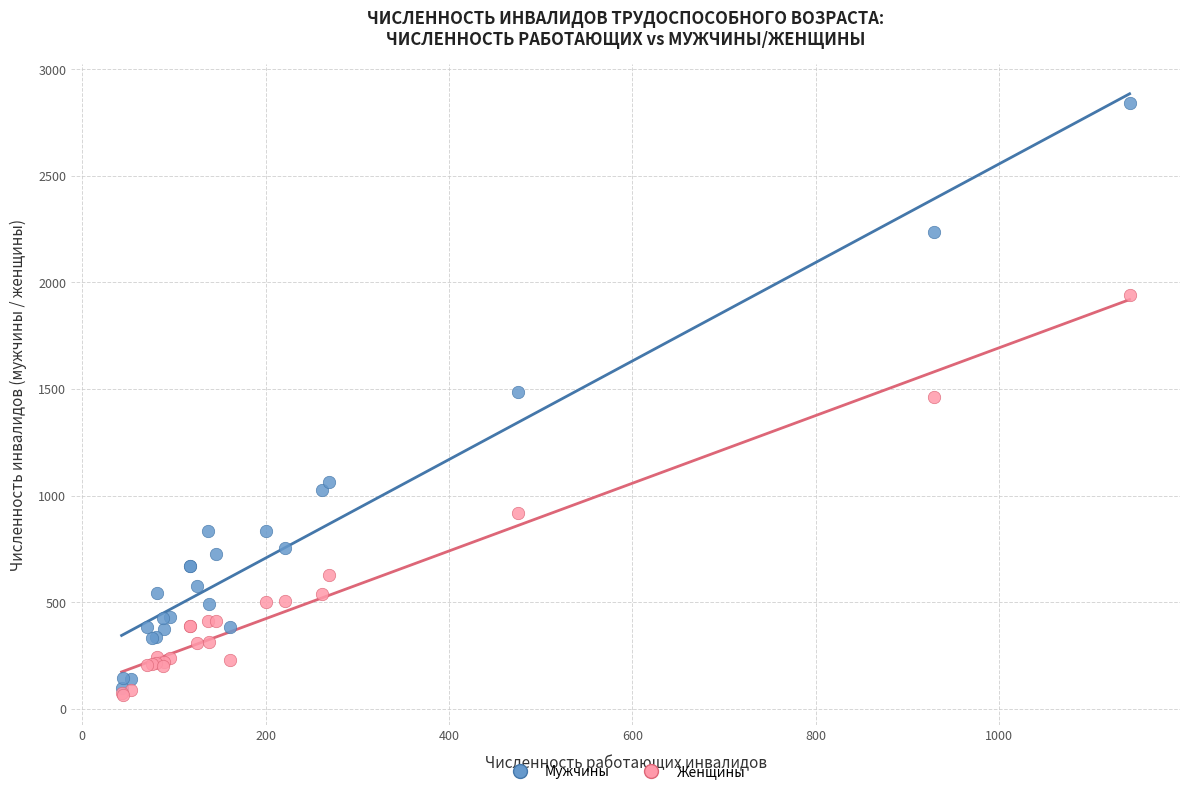

Which series reaches the maximum Y coordinate?

Мужчины